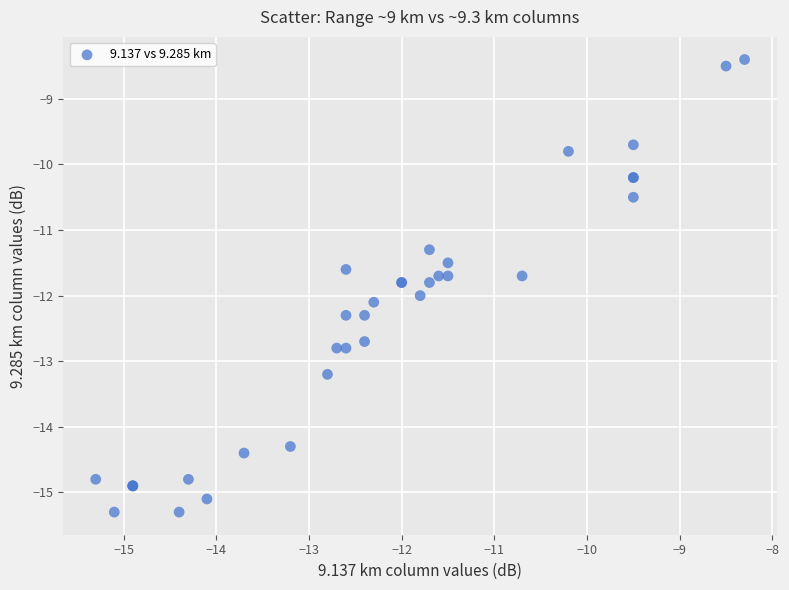

What Y value in the scatter plot is closest to -11?

-11.3